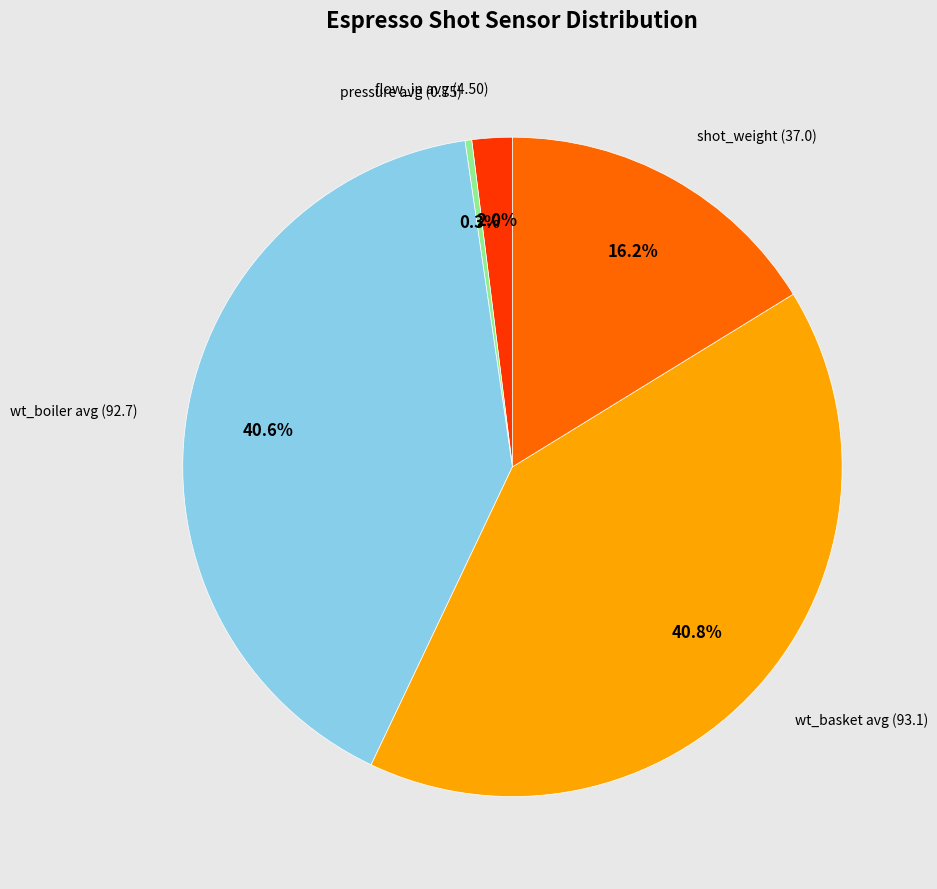

Is there any slice that represents more than half of the pie?

No